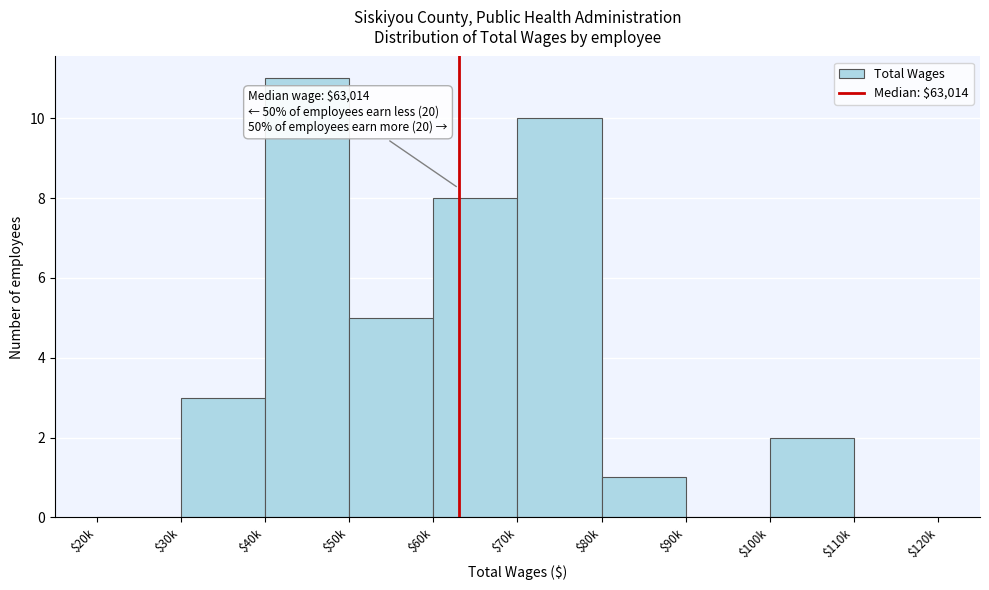

What is the approximate value at $40k?

11